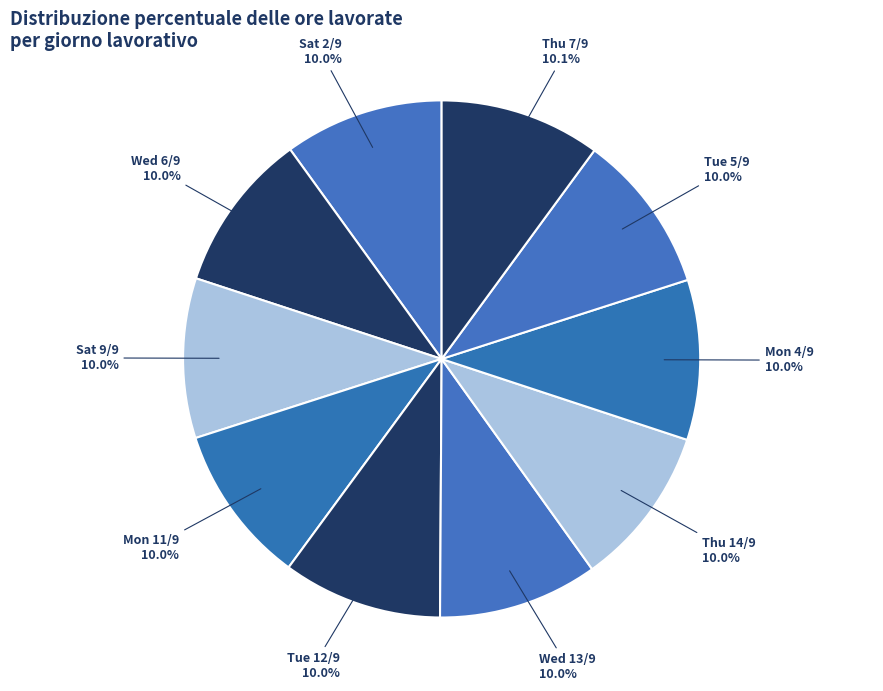

Approximately how many times larger is the value at Wed 13/9 compared to Wed 6/9?

1.0